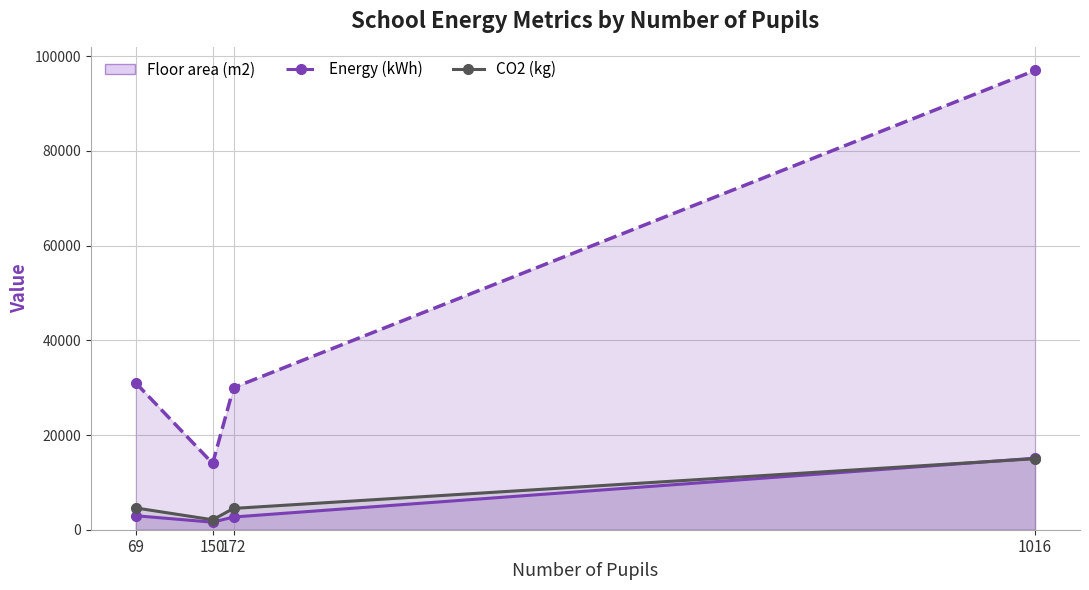

True or false: Energy (kWh) line has more than 1 interior local peaks.

False